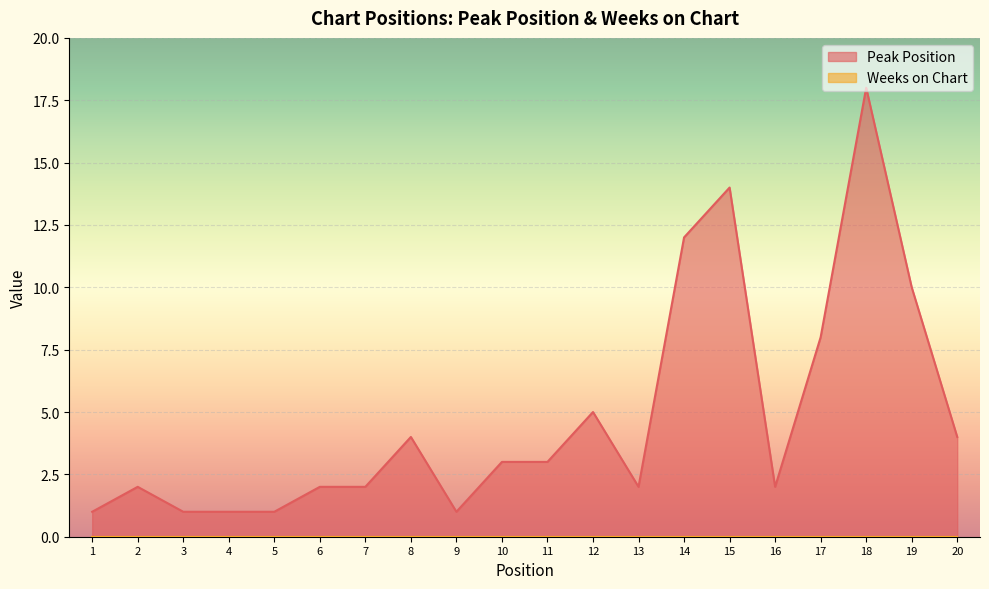

Reading left to right, list all the values displayed in this chart.

1=1	2=2	3=1	4=1	5=1	6=2	7=2	8=4	9=1	10=3	11=3	12=5	13=2	14=12	15=14	16=2	17=8	18=18	19=10	20=4